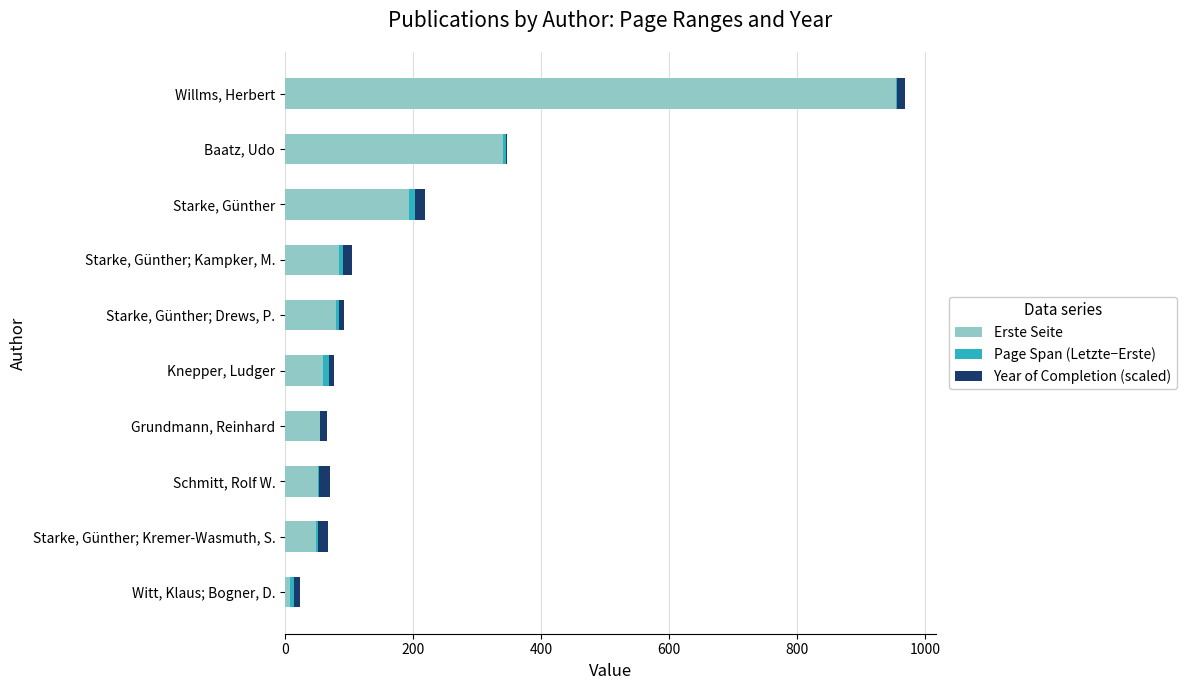

The value of Erste Seite at Grundmann, Reinhard is 54.0. True or false?

True